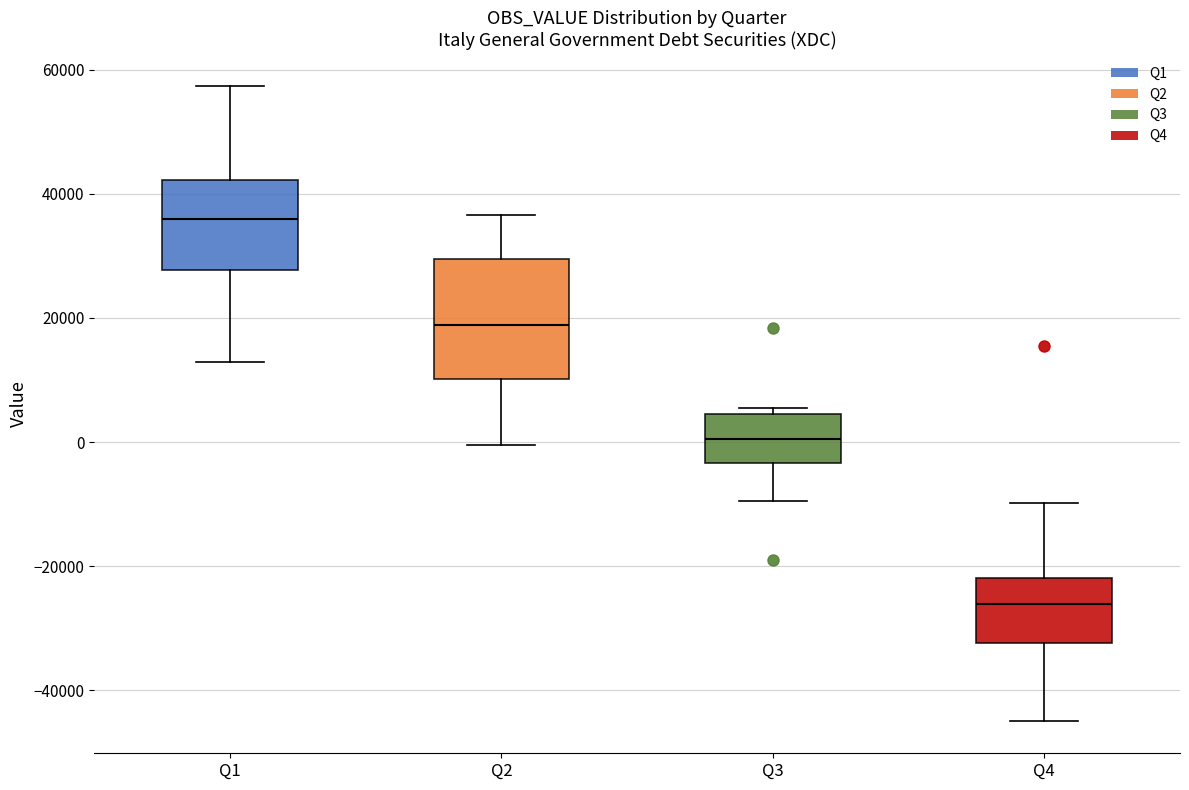

Where is the lower edge of the box for Q2 on the y-axis? The values are not printed on the chart, so give them approximately, as read against the axis.

10000